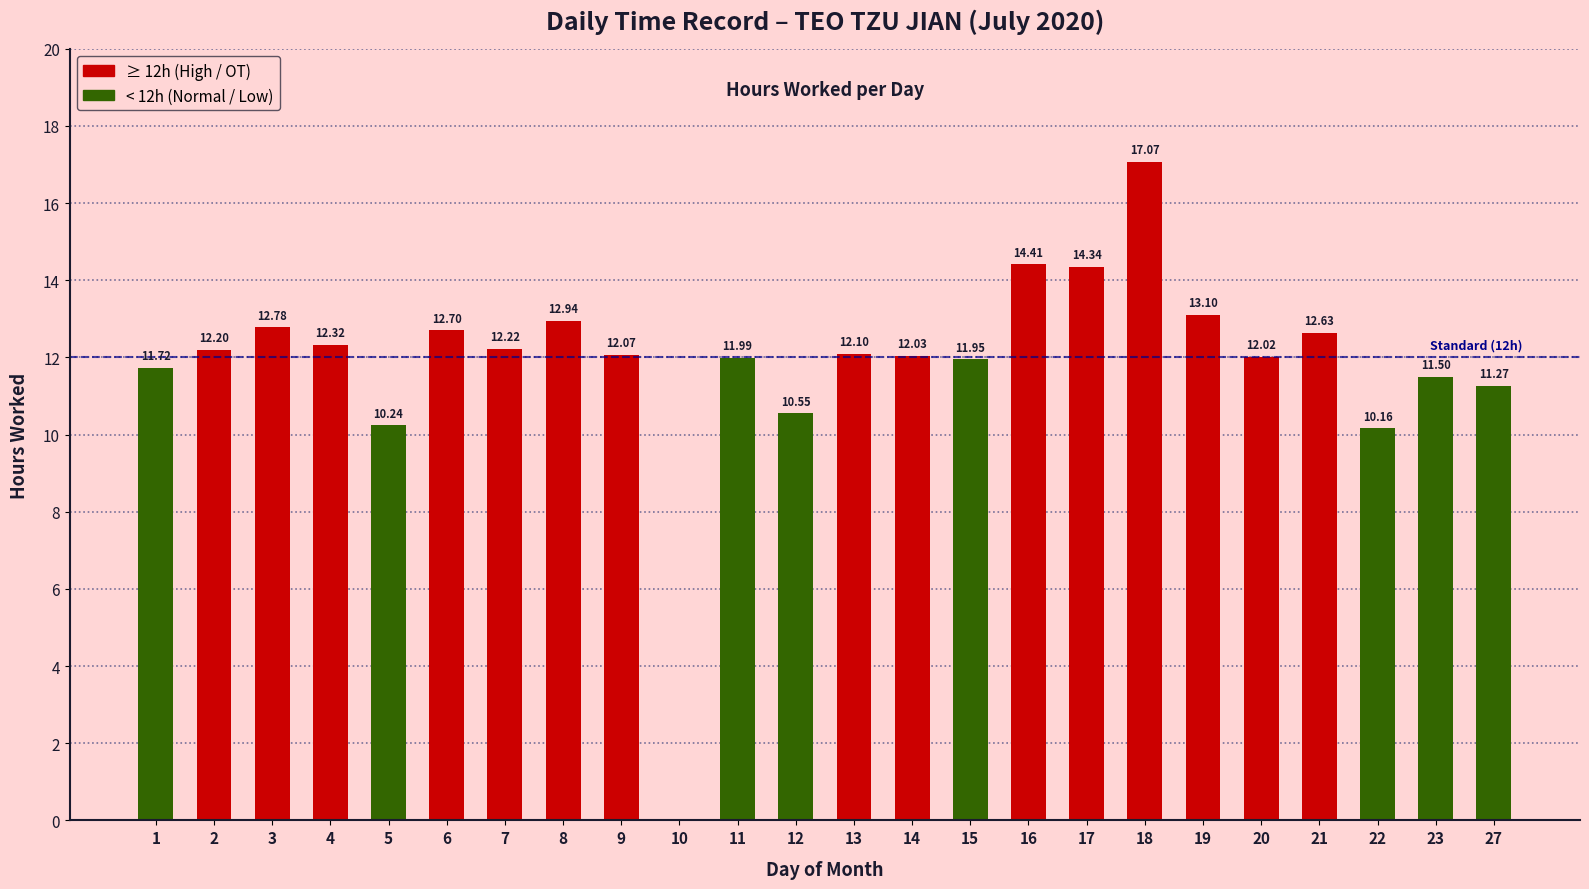

Rank the categories by value from highest to lowest.

18, 16, 17, 19, 8, 3, 6, 21, 4, 7, 2, 13, 9, 14, 20, 11, 15, 1, 23, 27, 12, 5, 22, 10